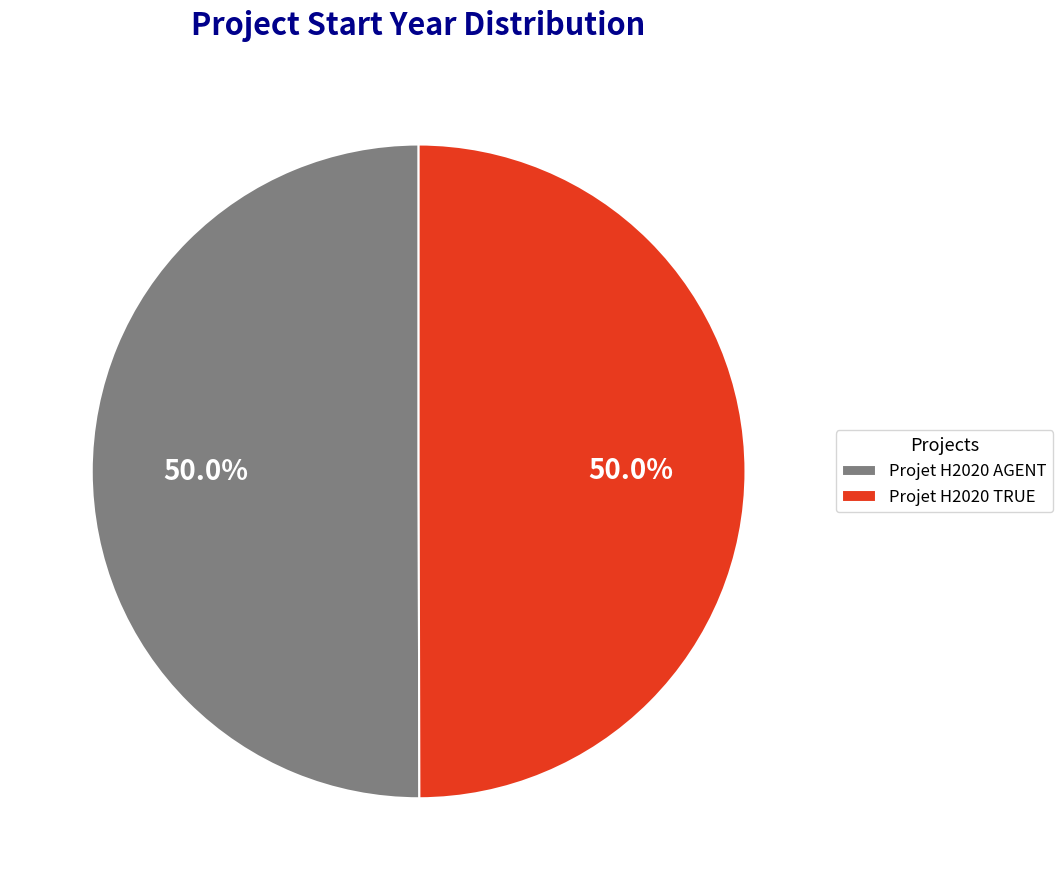

Is the sum of Projet H2020 TRUE and Projet H2020 AGENT greater than half?

Yes